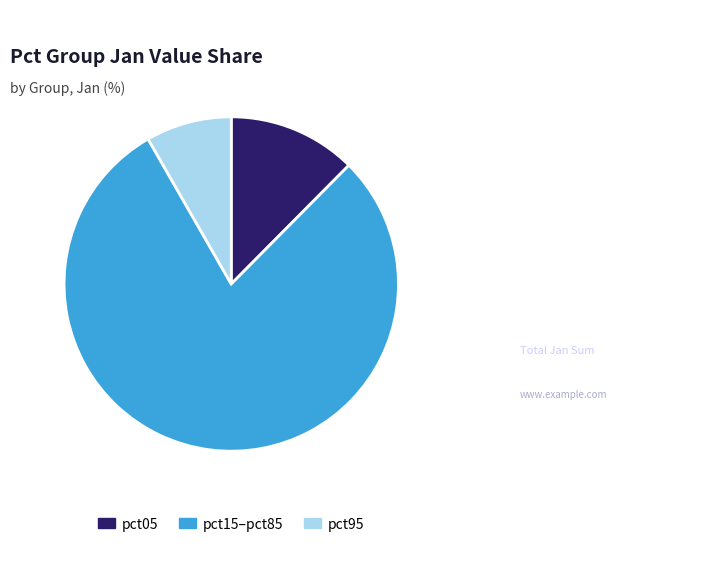

Rank the categories by value from highest to lowest.

pct15–pct85, pct05, pct95